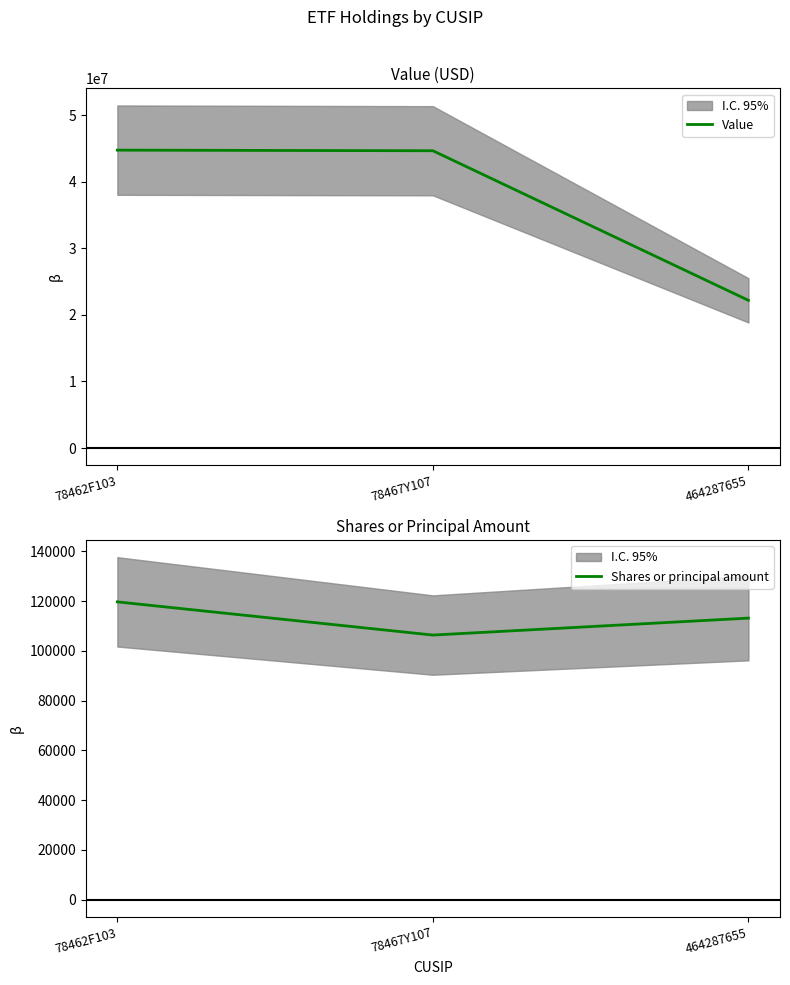

What is the greatest value displayed?

44743000